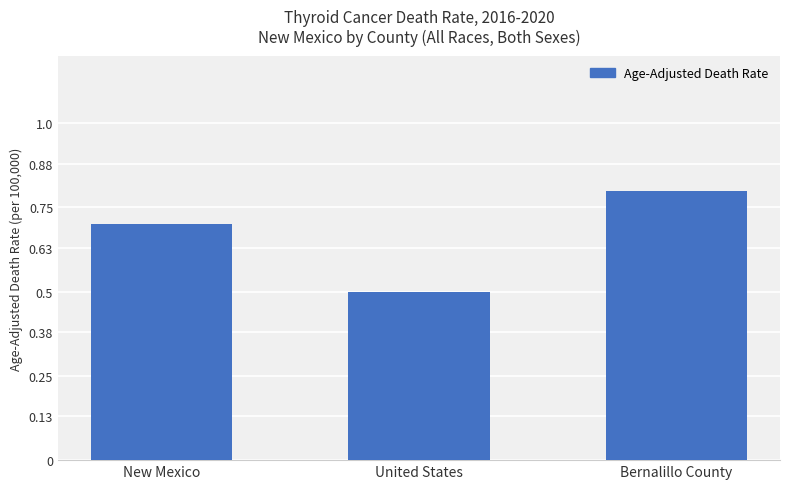

Rank the categories by value from lowest to highest.

United States, New Mexico, Bernalillo County